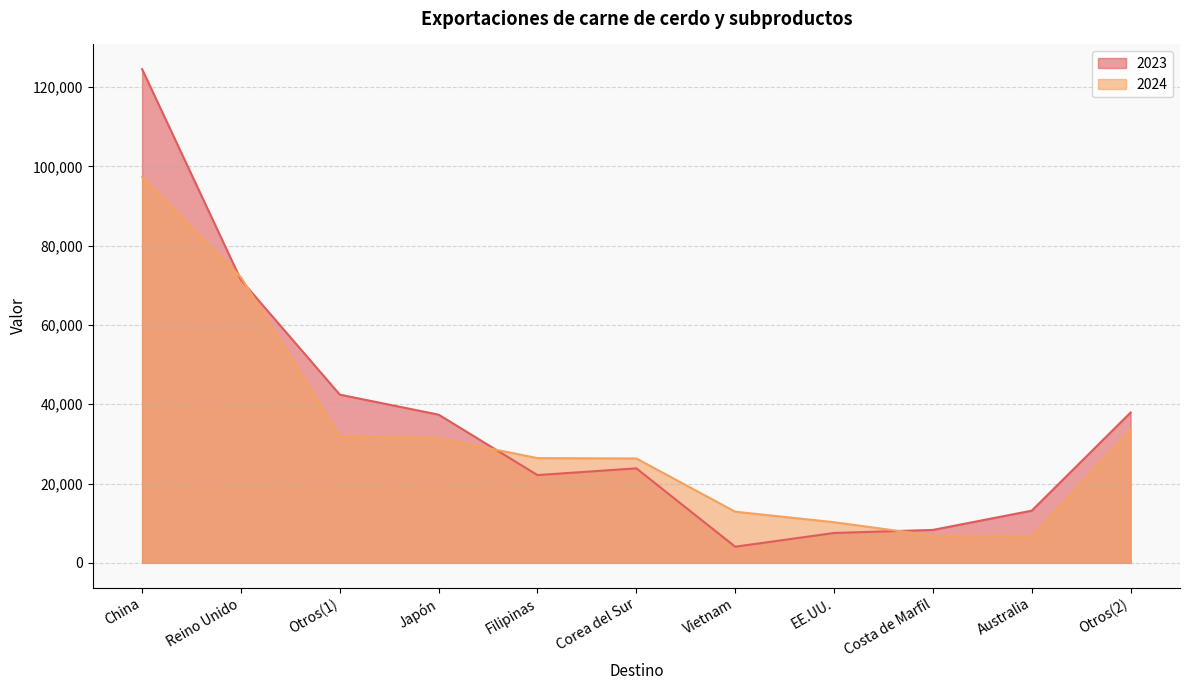

Is it true that 2024 equals 52650 at Otros(1)?

False